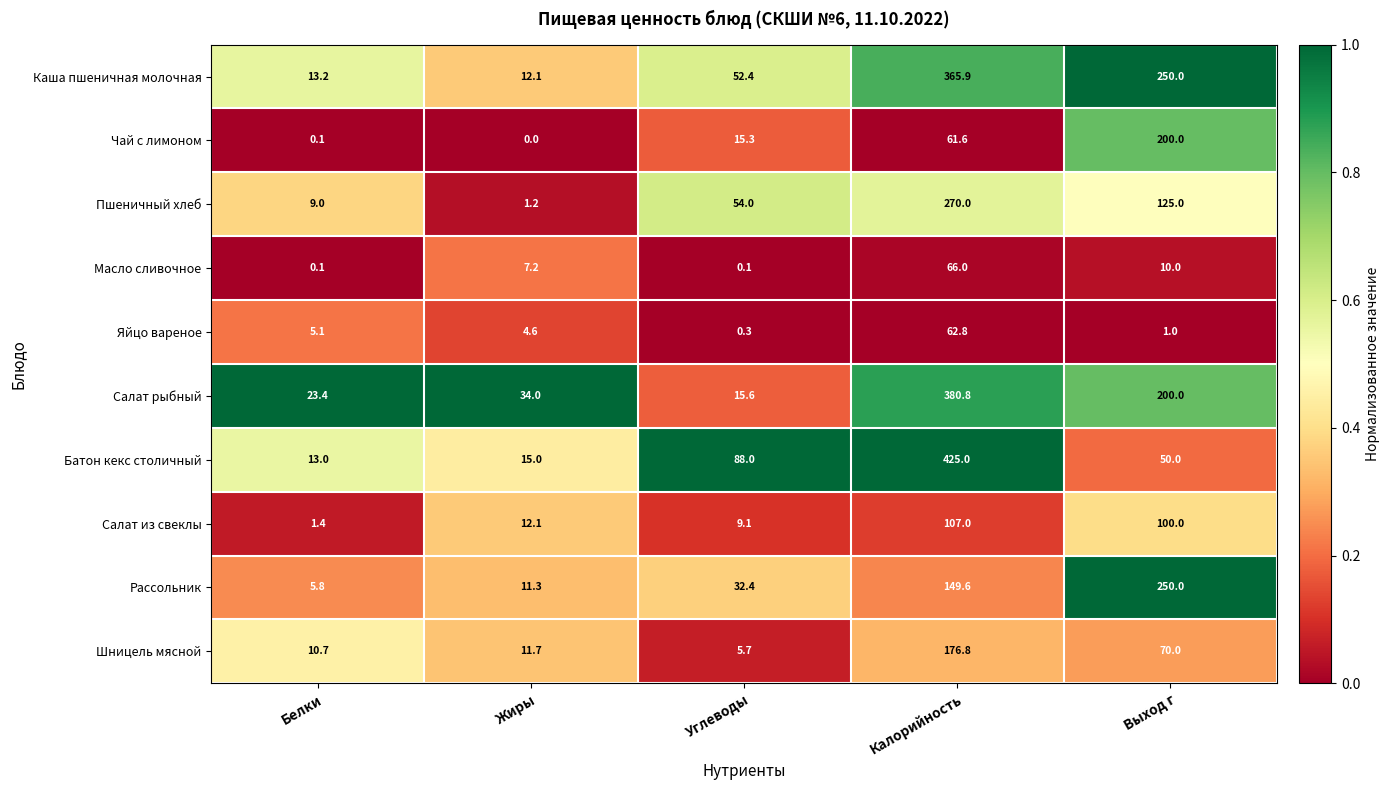

What is the average value of the Салат рыбный series?

130.8